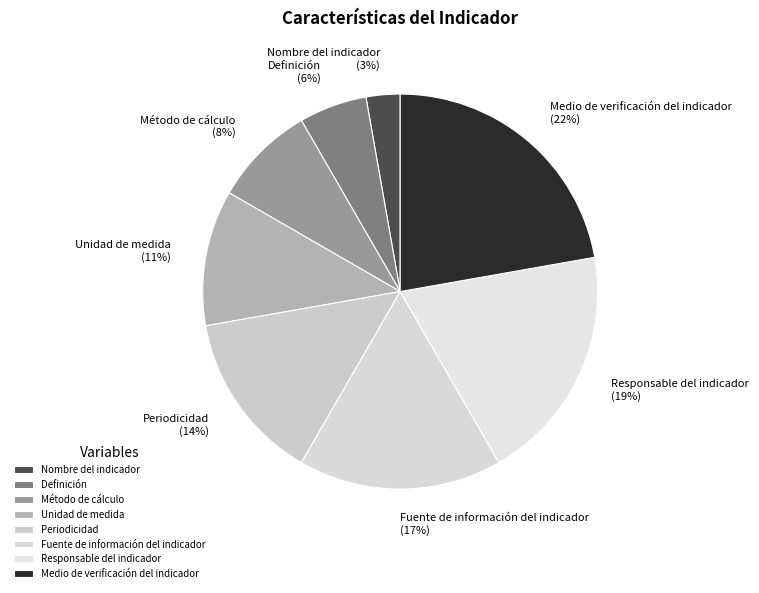

To the nearest percent, what is the difference between the largest and smallest slice percentages?

19%